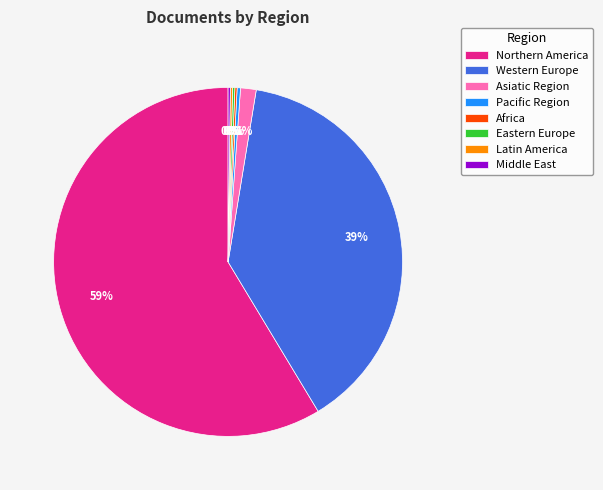

True or false: Northern America accounts for 59% of the total.

True